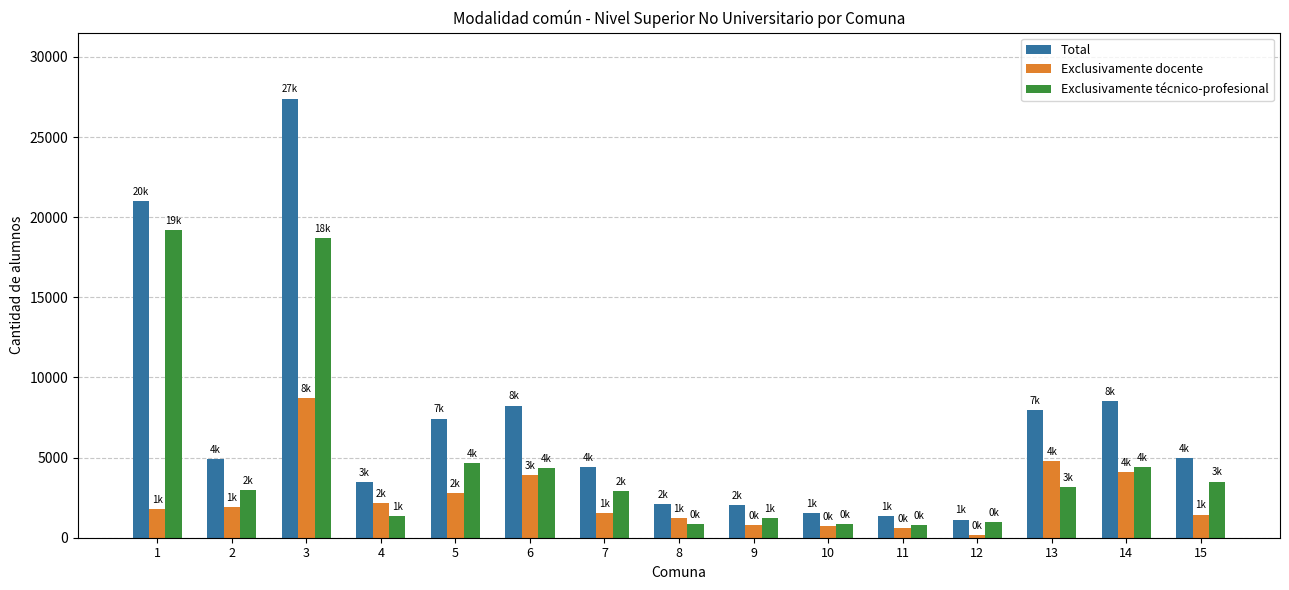

At which category is the sum across all series the highest?

3